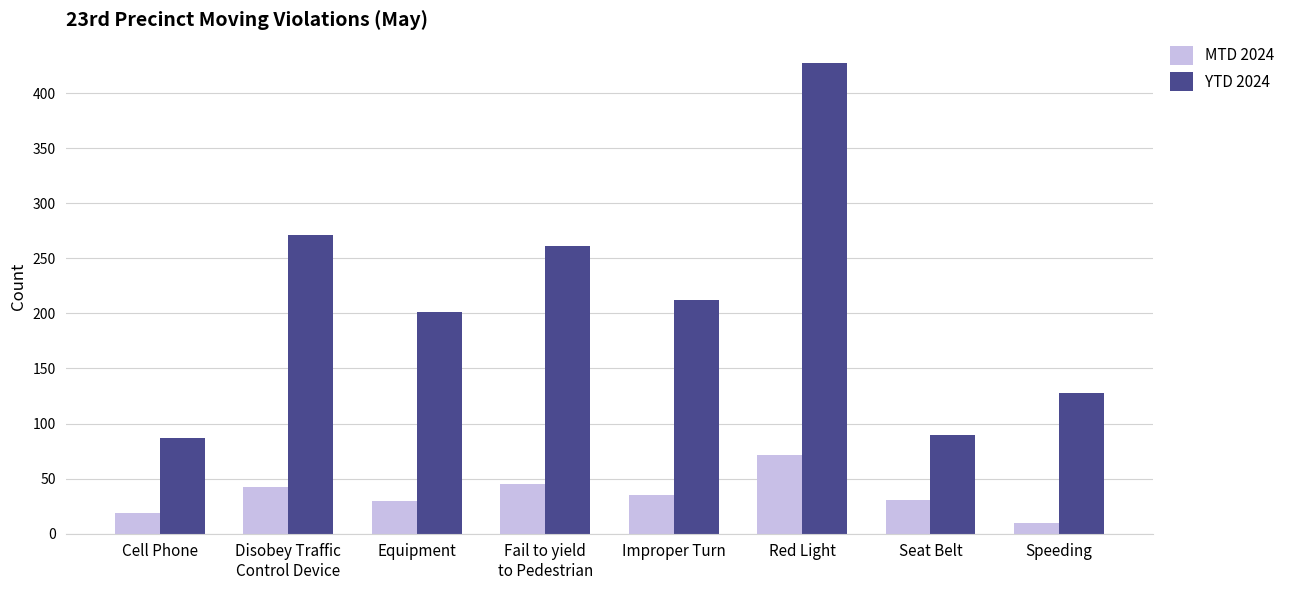

The MTD 2024 series shows 35 at Improper Turn. True or false?

True